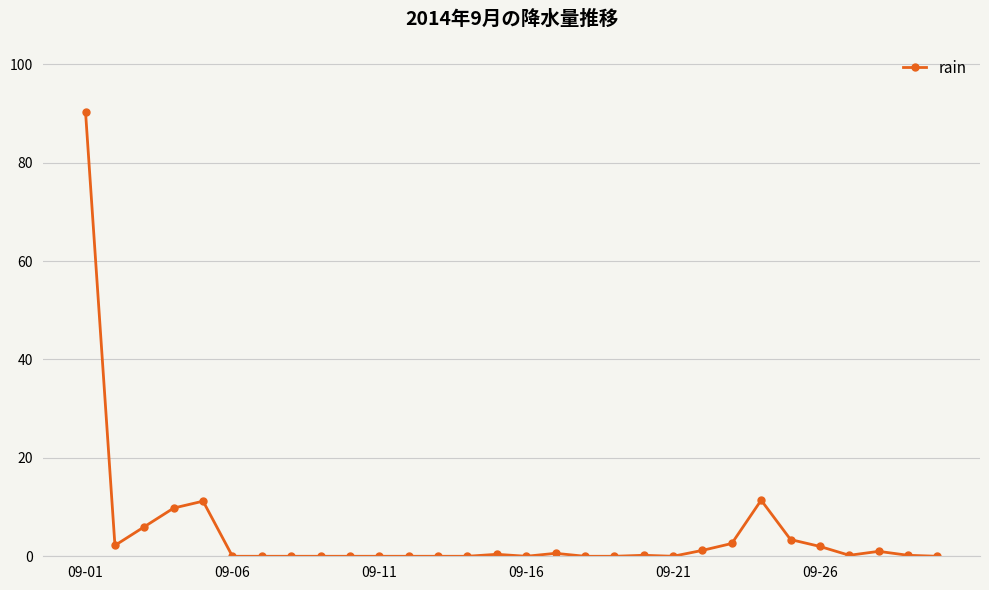

What is the sum of all values?

142.6